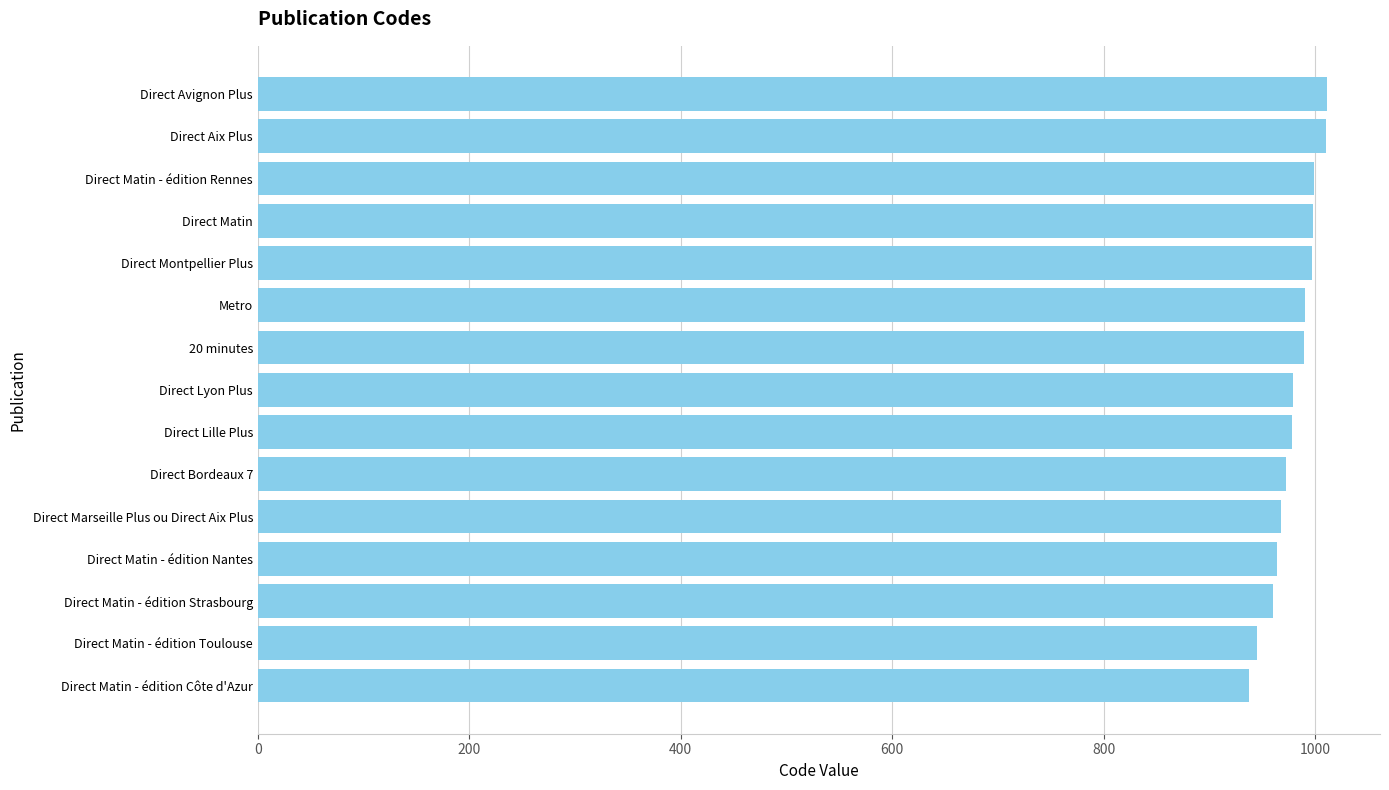

What is the change in value from Direct Bordeaux 7 to Direct Montpellier Plus?

+24